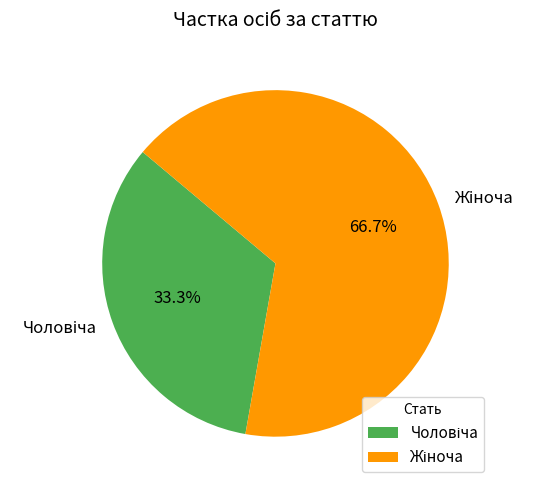

Count the number of slices in the pie.

2